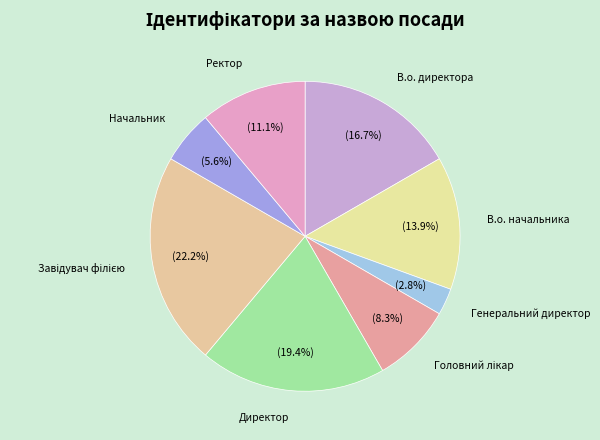

True or false: В.о. начальника accounts for 14% of the total.

True